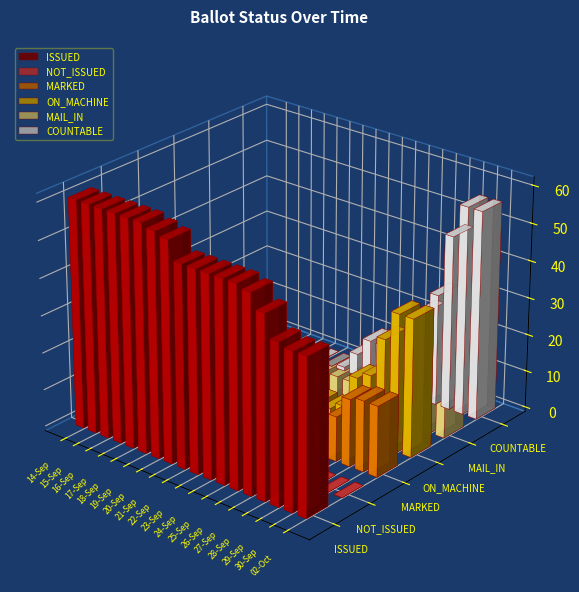

What is the label of the 6th bar from the left?

19-Sep